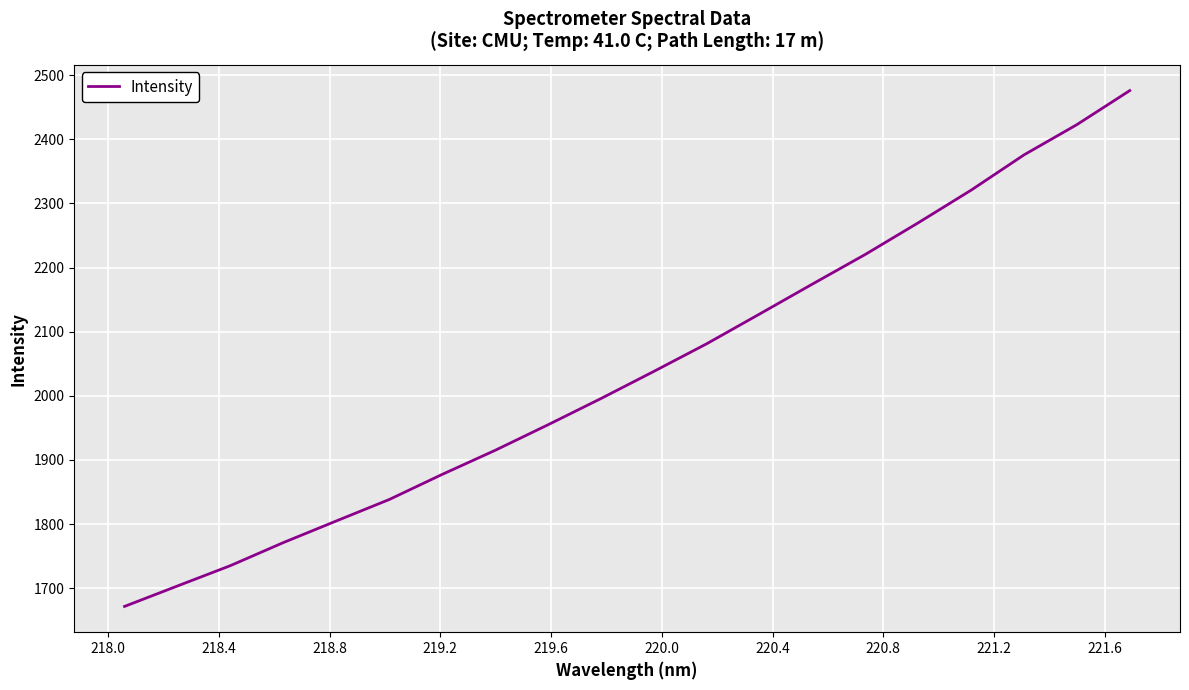

What is the difference between the maximum and minimum values?

804.5